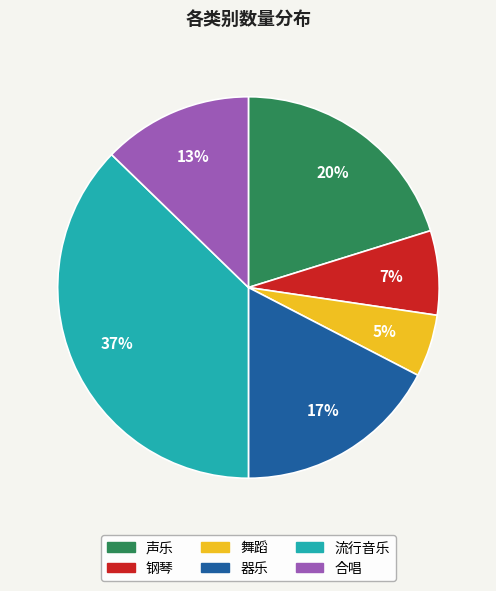

To the nearest percent, what percentage of the pie is 钢琴?

7%